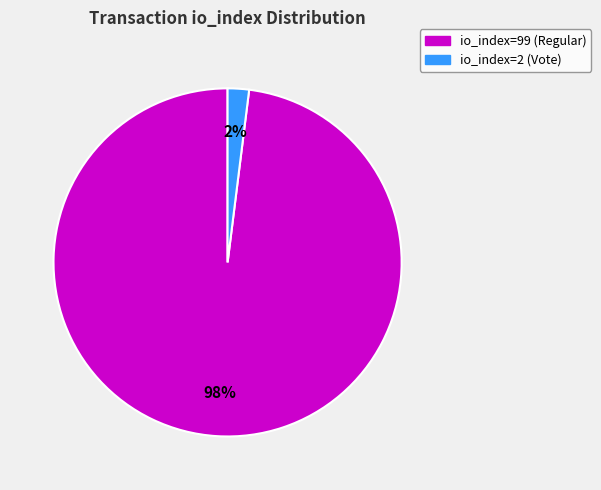

To the nearest percent, what is the difference between the largest and smallest slice percentages?

96%